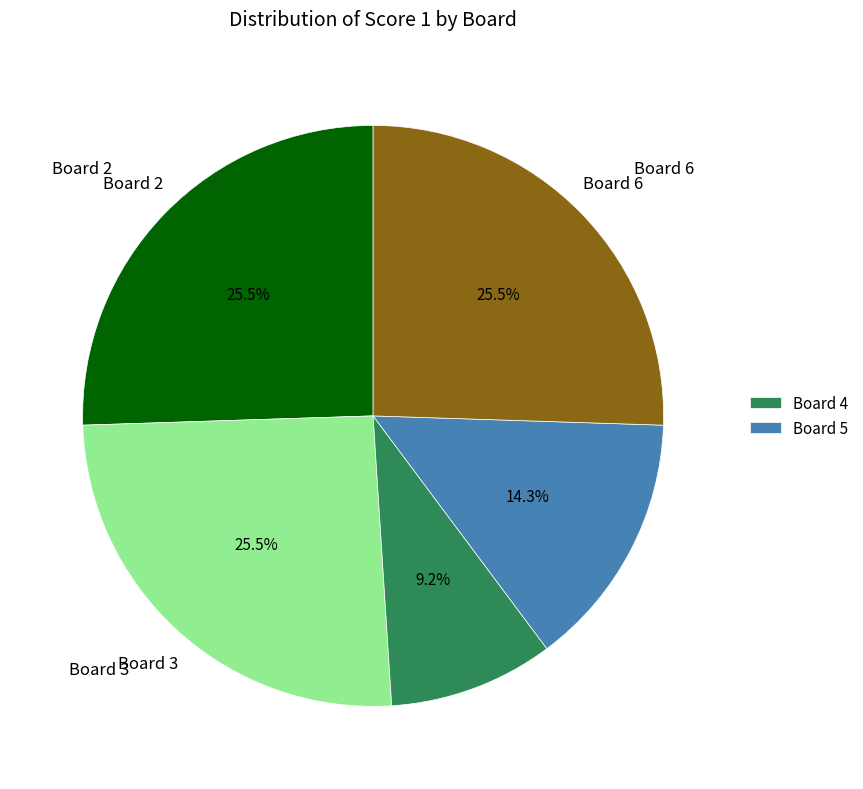

Does any single category account for the majority?

No